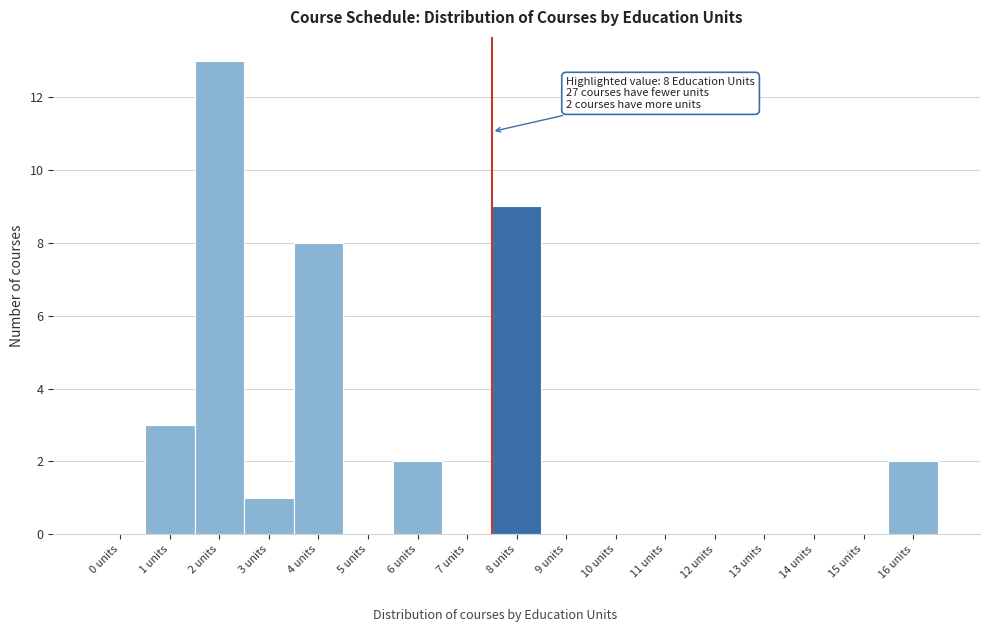

Reading left to right, transcribe all the data shown in this chart.

0 units=0	1 units=3	2 units=13	3 units=1	4 units=8	5 units=0	6 units=2	7 units=0	8 units=9	9 units=0	10 units=0	11 units=0	12 units=0	13 units=0	14 units=0	15 units=0	16 units=2